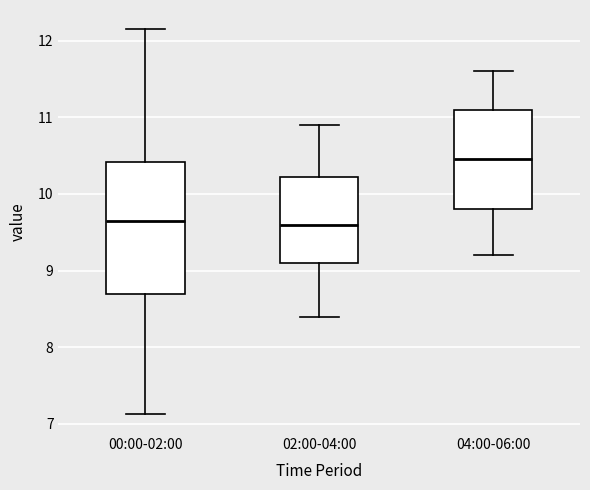

Which box has the highest median line?

04:00-06:00